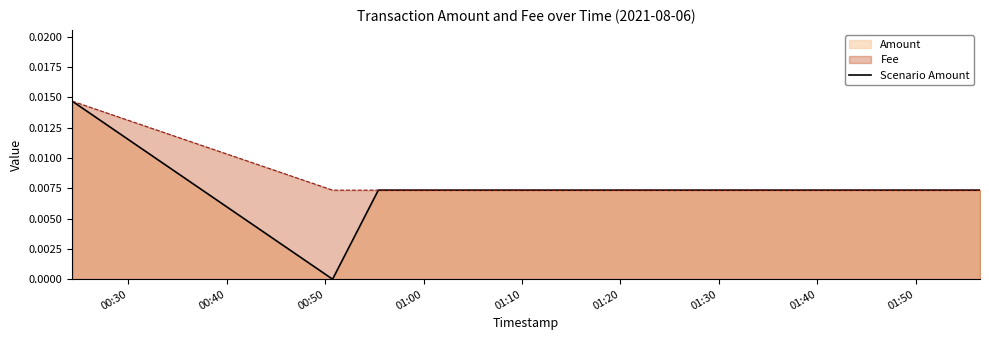

The value at 10 is 0.0. True or false?

False